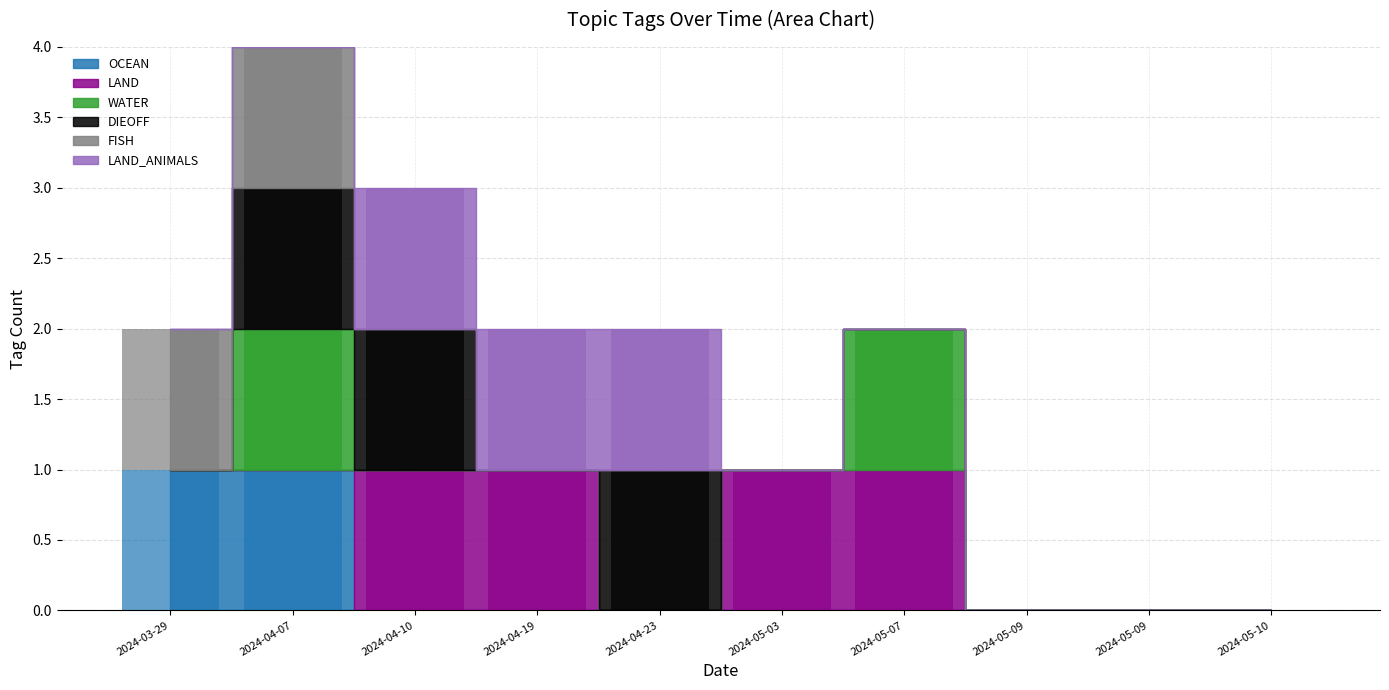

Between 2024-04-23 and 2024-05-07, which is larger?

2024-04-23